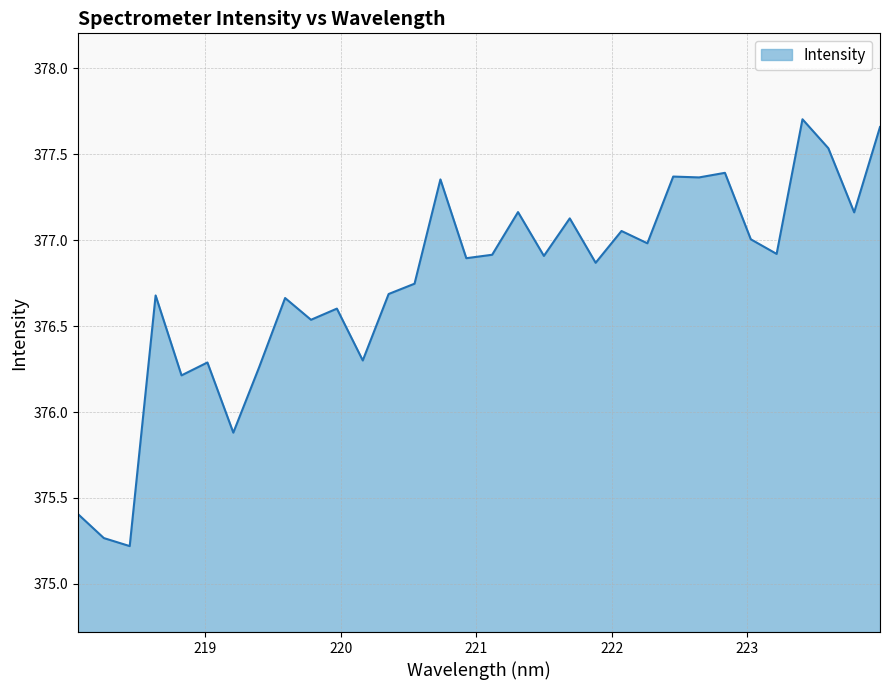

What is the minimum value shown in the chart?

375.2